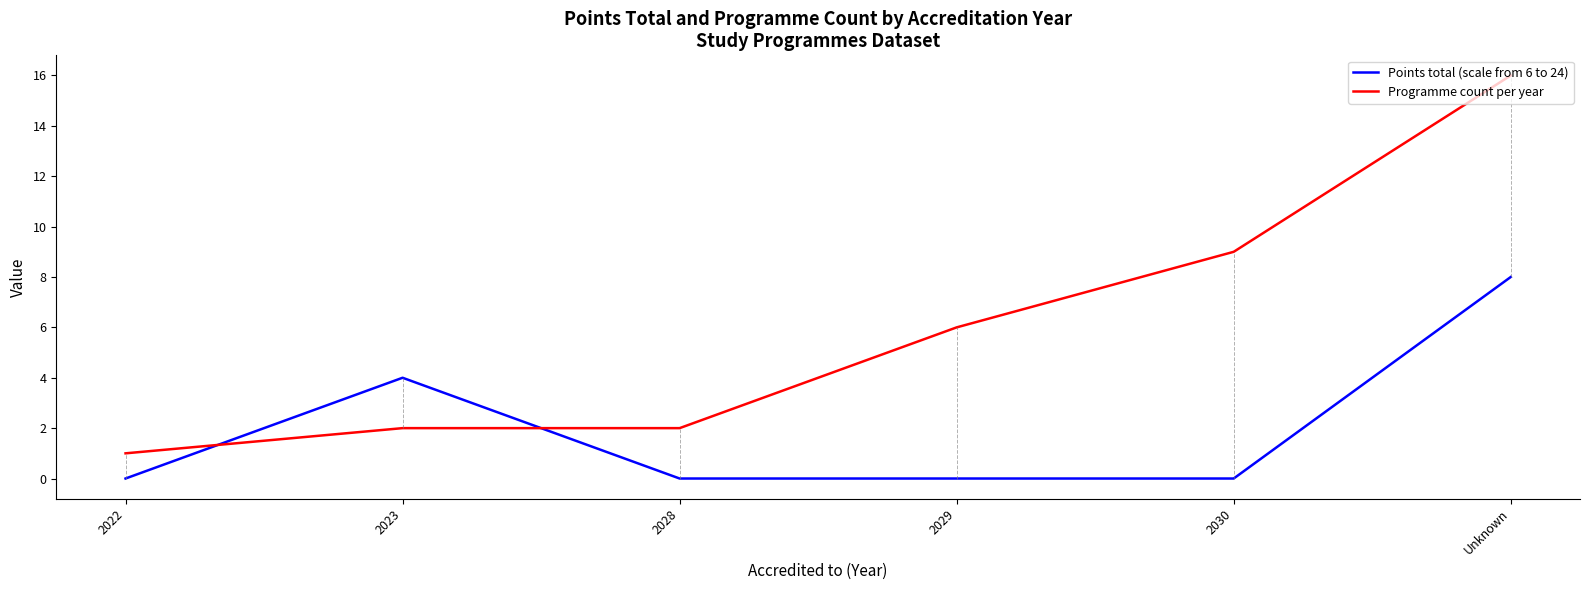

What is the difference between the highest and lowest values at Unknown?

8